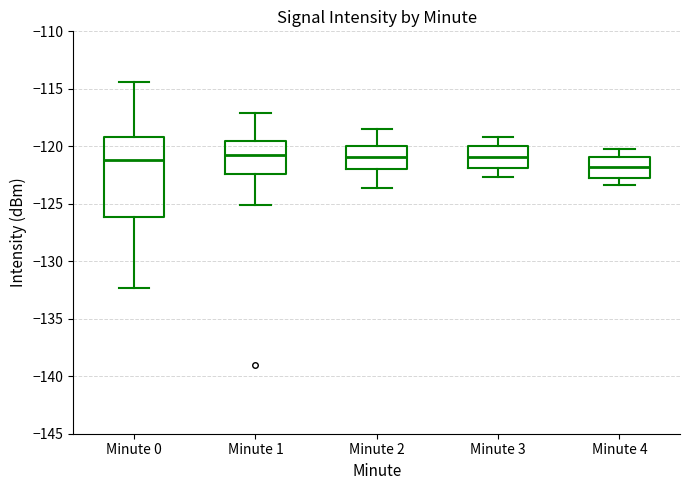

Reading left to right, transcribe this box plot: for each box, give where its median line is, the range the box spans, and where its two whiskers end, as read against the y-axis. The values are not printed on the chart, so give them approximately, as read against the axis.

Minute 0: median -121.0, box -126.0 to -119.0, whiskers -132.5 to -114.5
Minute 1: median -121.0, box -122.5 to -119.5, whiskers -125.0 to -117.0
Minute 2: median -121.0, box -122.0 to -120.0, whiskers -123.5 to -118.5
Minute 3: median -121.0, box -122.0 to -120.0, whiskers -122.5 to -119.0
Minute 4: median -122.0, box -123.0 to -121.0, whiskers -123.5 to -120.0